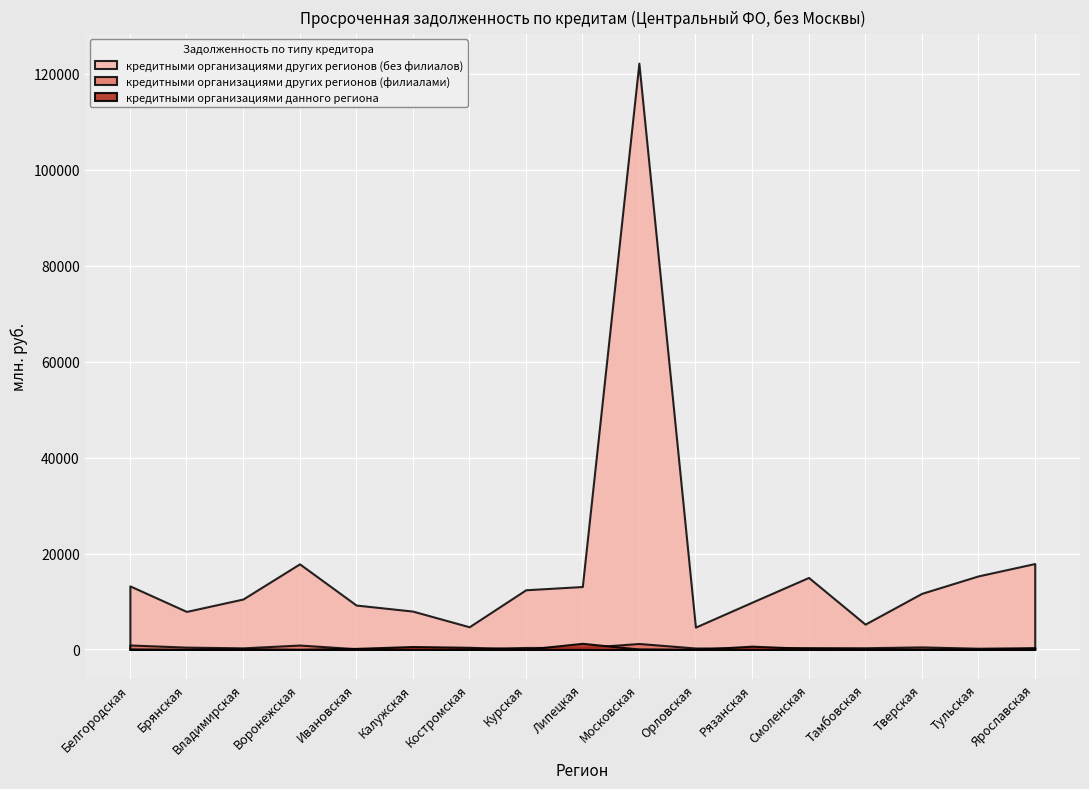

Rank the series by their maximum value, from highest to lowest.

кредитными организациями других регионов (без филиалов), кредитными организациями данного региона, кредитными организациями других регионов (филиалами)